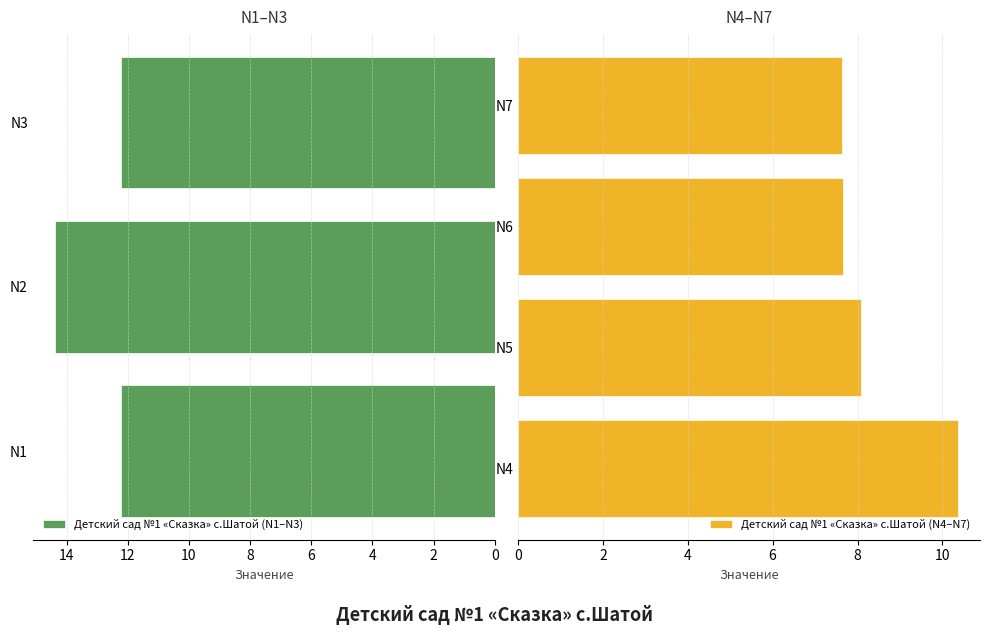

How many series are shown in this chart?

1